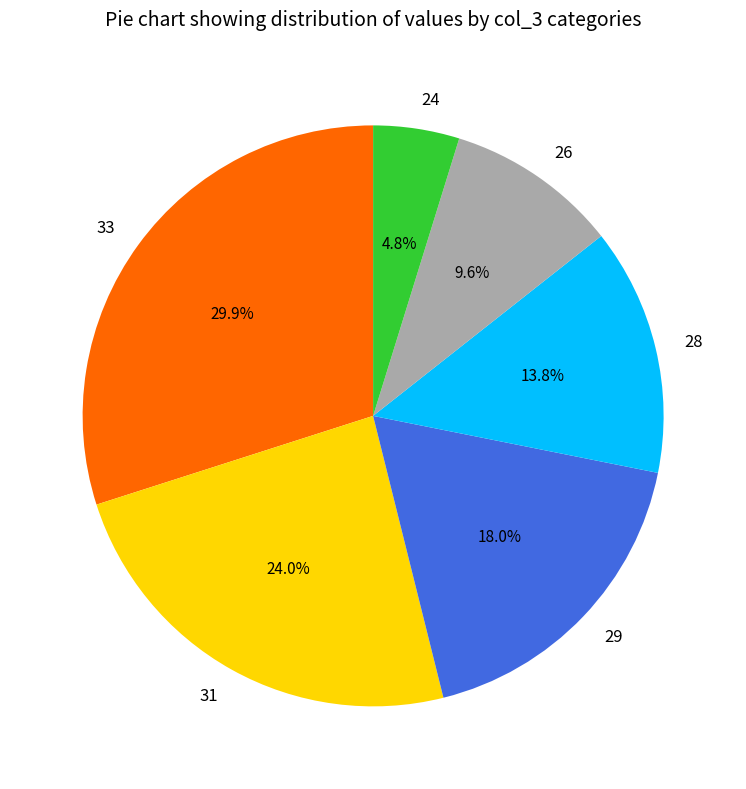

What percentage is NOT represented by 28?

86.2%